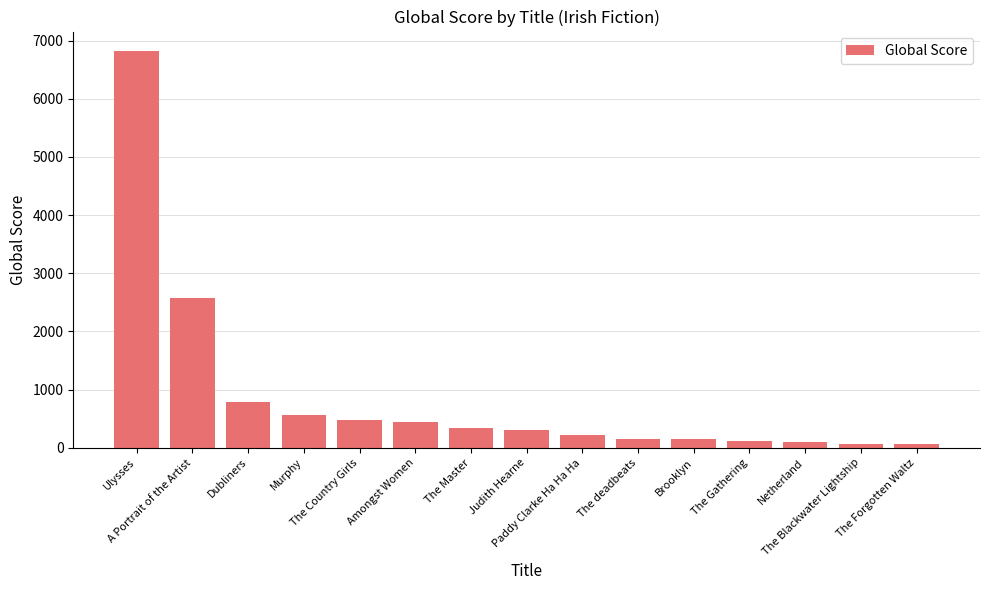

What is the label of the 10th bar from the left?

The deadbeats